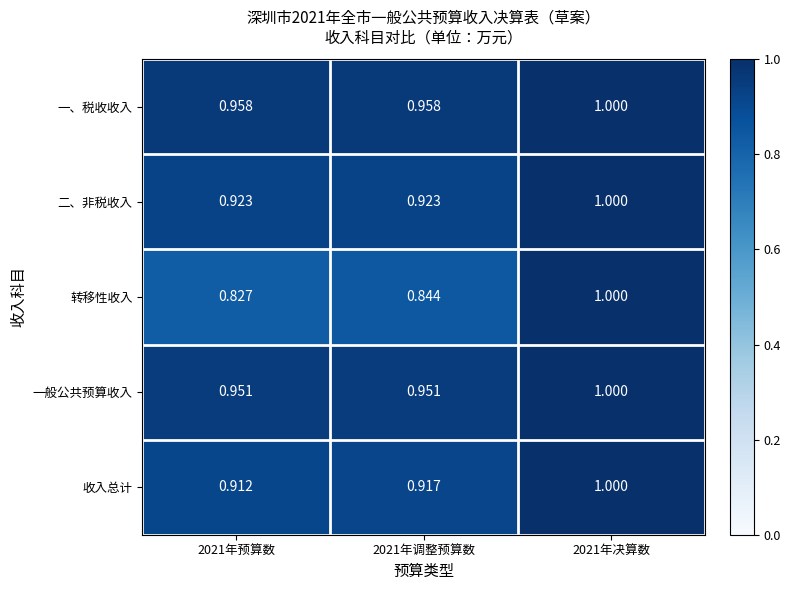

Which series has the widest spread of values?

转移性收入